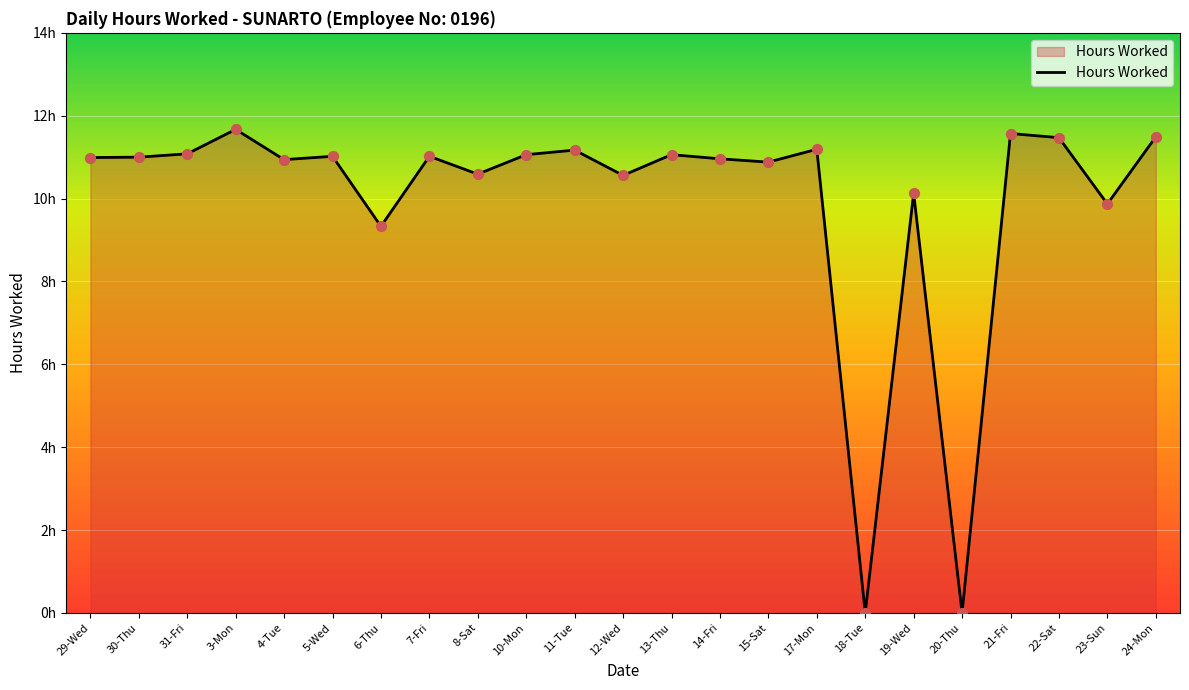

Between 29-Wed and 8-Sat, which is larger?

29-Wed